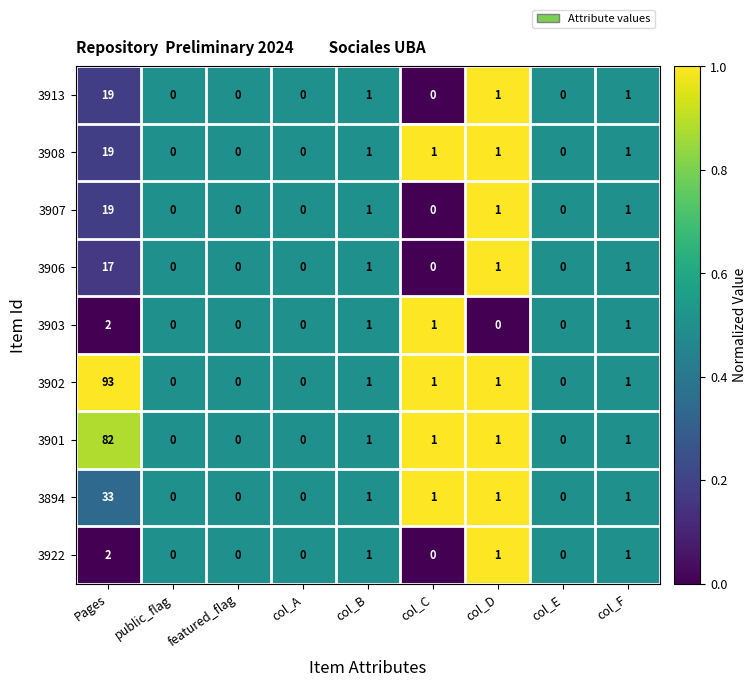

What is the difference between the 3908 values at Pages and col_F?

18